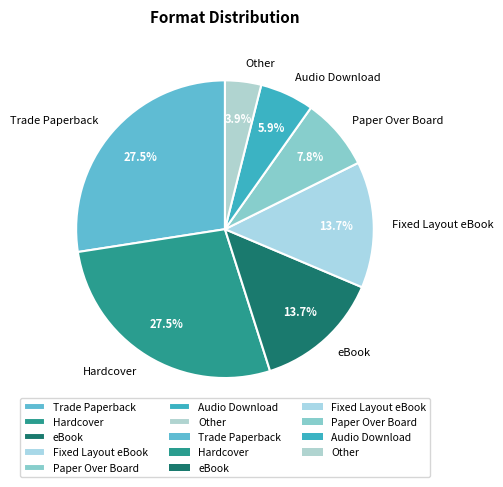

Combined, do Other and Hardcover account for over 50%?

No